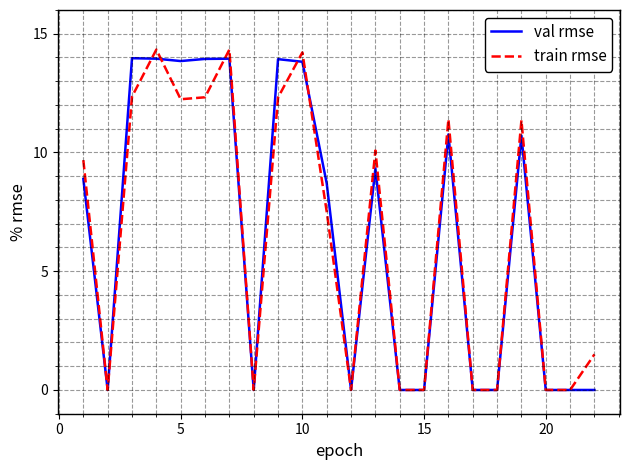

What is the highest value of the val rmse series?

14.0